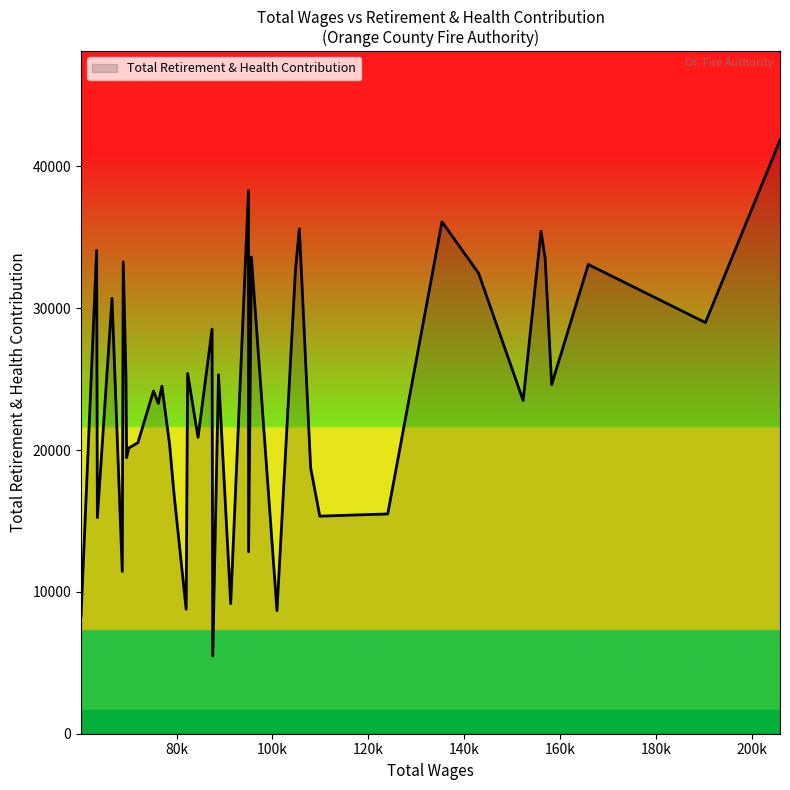

What is the difference between the maximum and minimum values?

36368